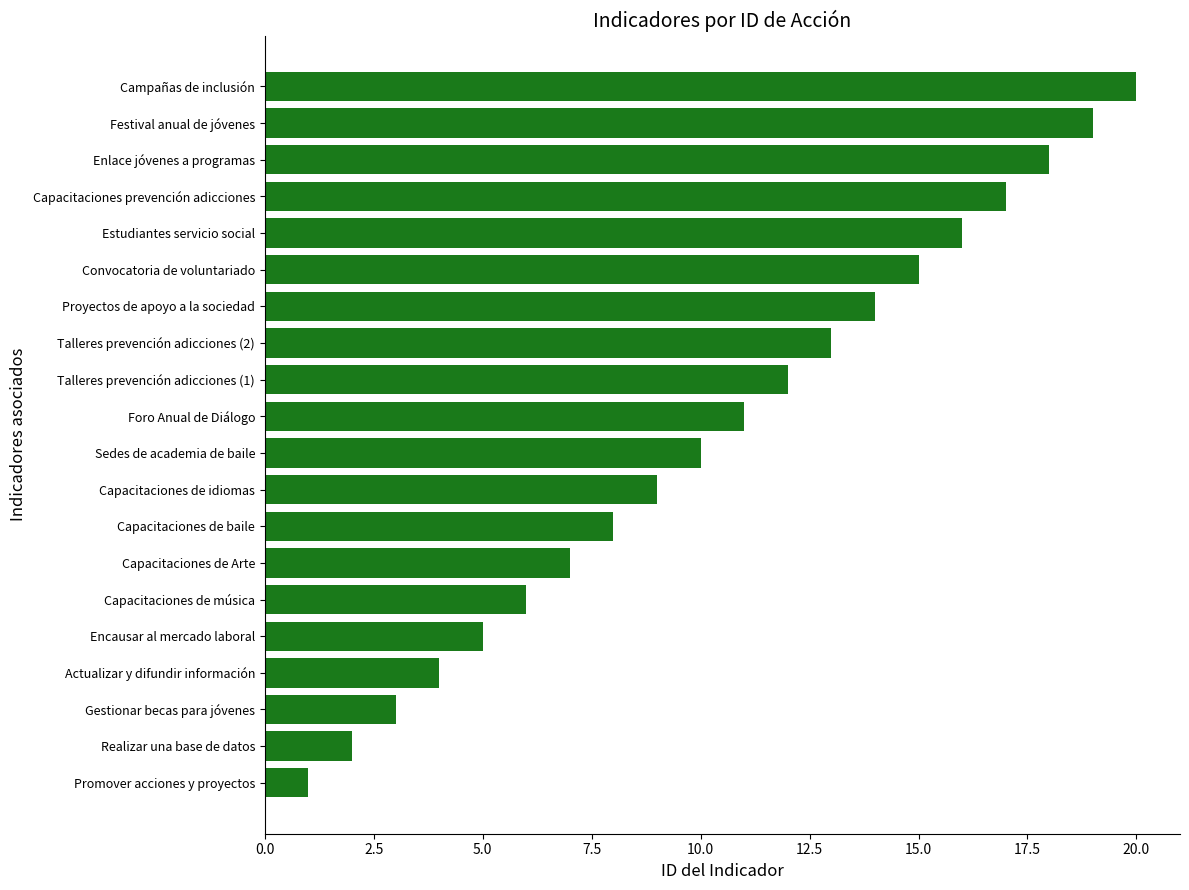

Which has a higher value, Proyectos de apoyo a la sociedad or Realizar una base de datos?

Proyectos de apoyo a la sociedad